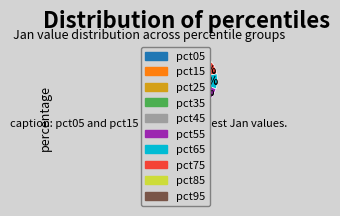

Do pct85 and pct55 together represent more than half of the pie?

No